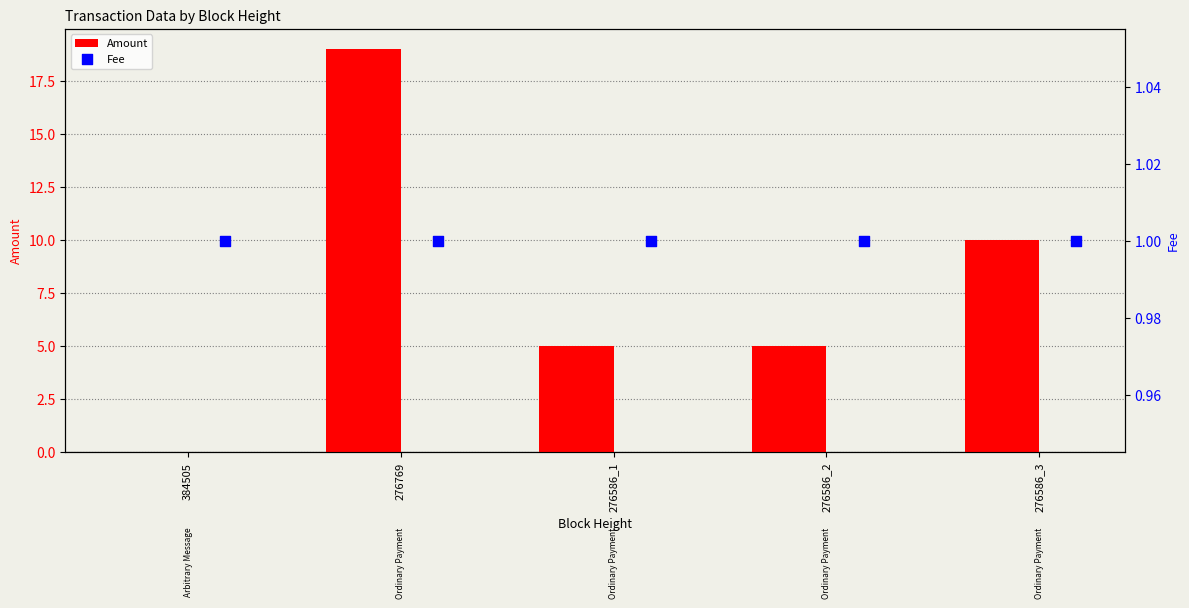

The Amount series shows 5 at 276586_1. True or false?

True